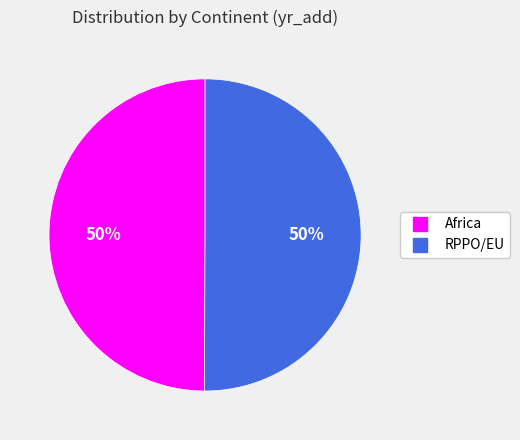

To the nearest percent, what is the average slice percentage?

50%